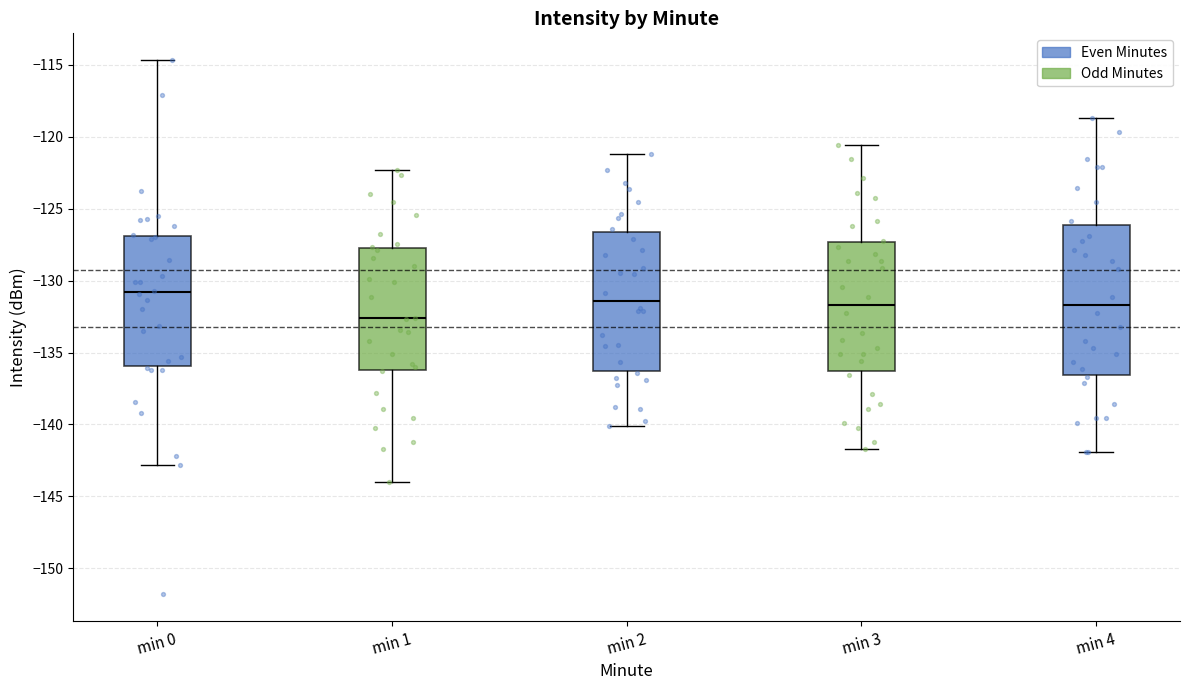

Reading left to right, read every box against the y-axis: the position of its median line, the range the box covers, and the ends of its whiskers. The values are not printed on the chart, so give them approximately, as read against the axis.

min 0: median -131.0, box -136.0 to -127.0, whiskers -143.0 to -114.5
min 1: median -132.5, box -136.0 to -127.5, whiskers -144.0 to -122.5
min 2: median -131.5, box -136.5 to -126.5, whiskers -140.0 to -121.0
min 3: median -131.5, box -136.5 to -127.5, whiskers -141.5 to -120.5
min 4: median -131.5, box -136.5 to -126.0, whiskers -142.0 to -118.5